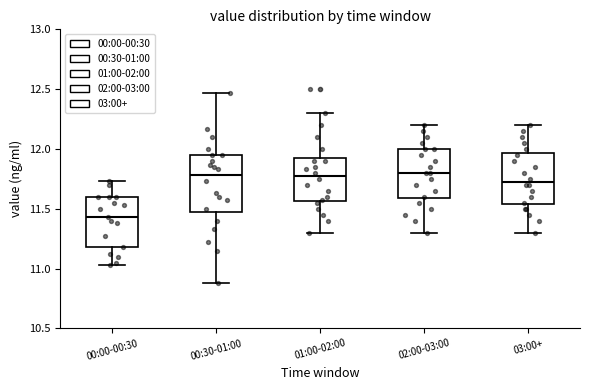

Where is the upper edge of the box for 00:00-00:30 on the y-axis? The values are not printed on the chart, so give them approximately, as read against the axis.

11.60